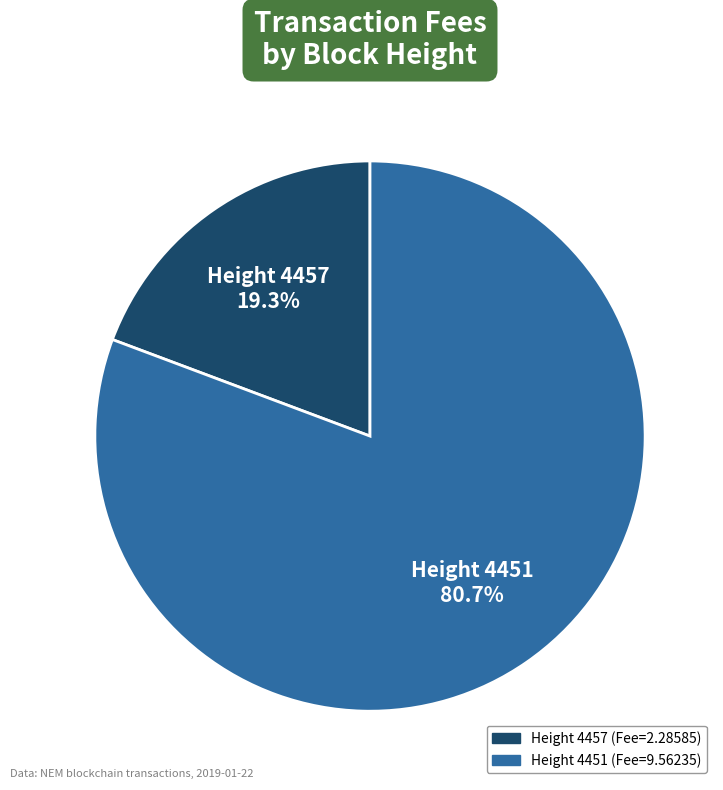

Count the number of slices in the pie.

2